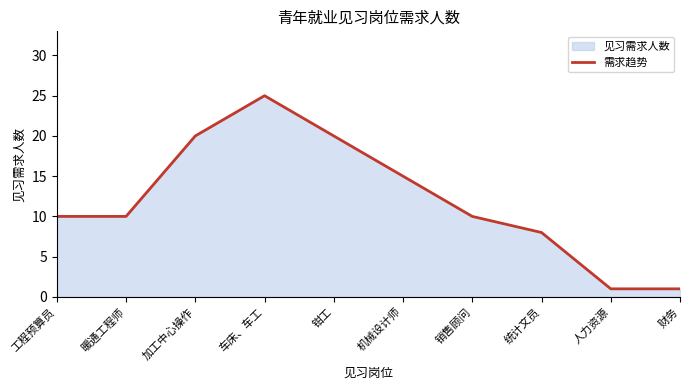

List the labels in order of value, largest first.

车床、车工, 加工中心操作, 钳工, 机械设计师, 工程预算员, 暖通工程师, 销售顾问, 统计文员, 人力资源, 财务